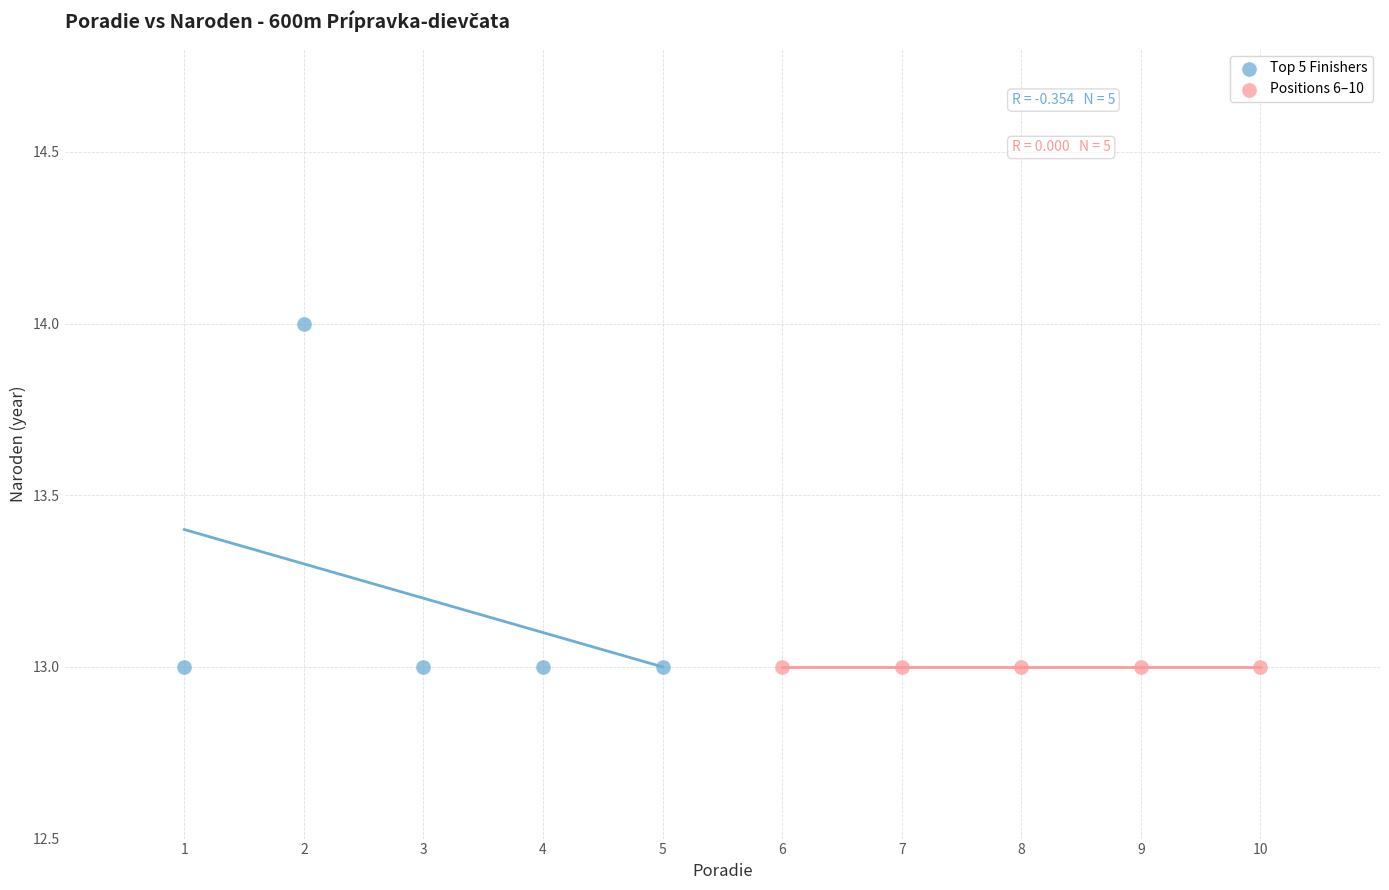

Which series contains the highest Y value?

Top 5 Finishers